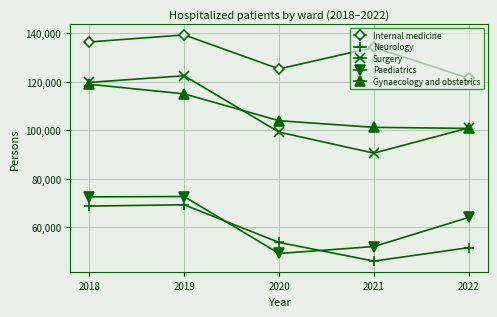

How many values in the Surgery series are below 101021?

2